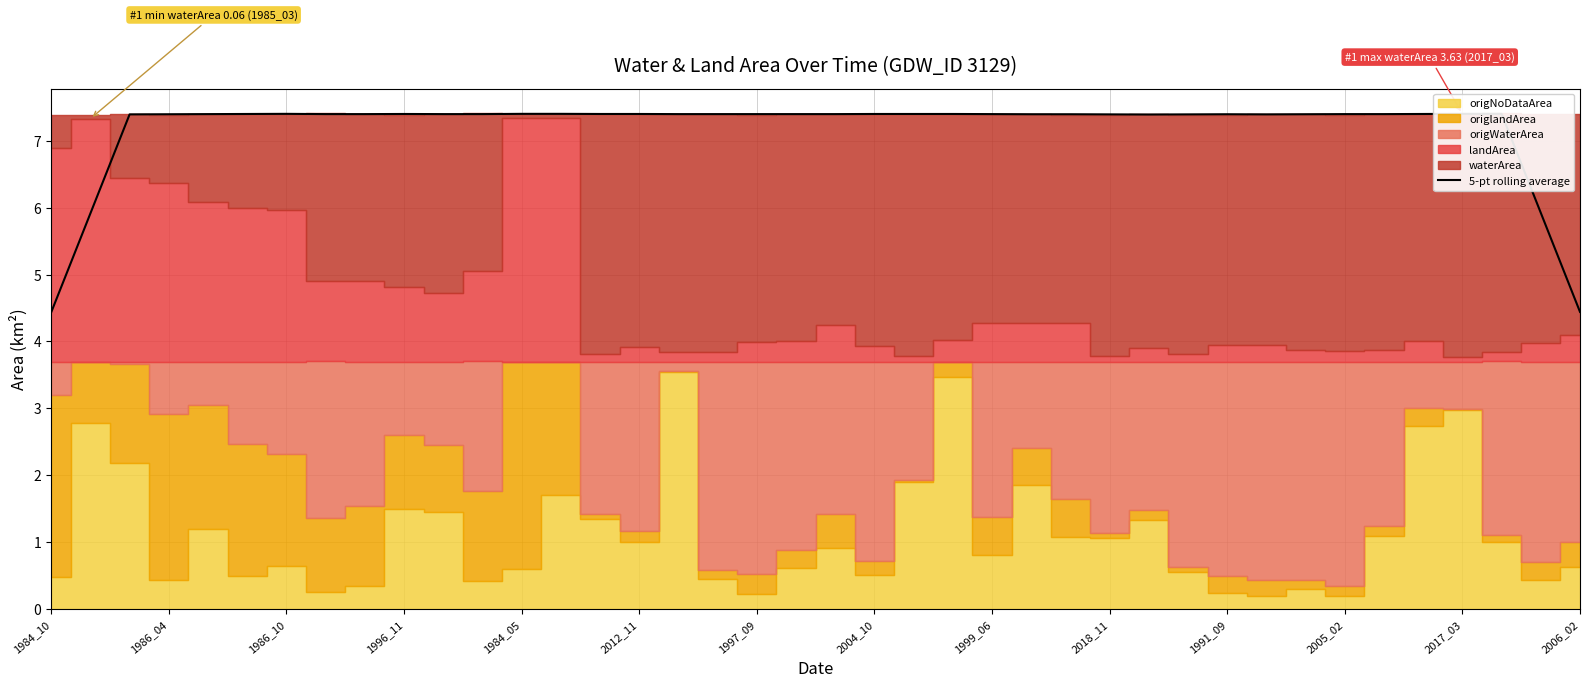

How many lines are shown in the chart?

1